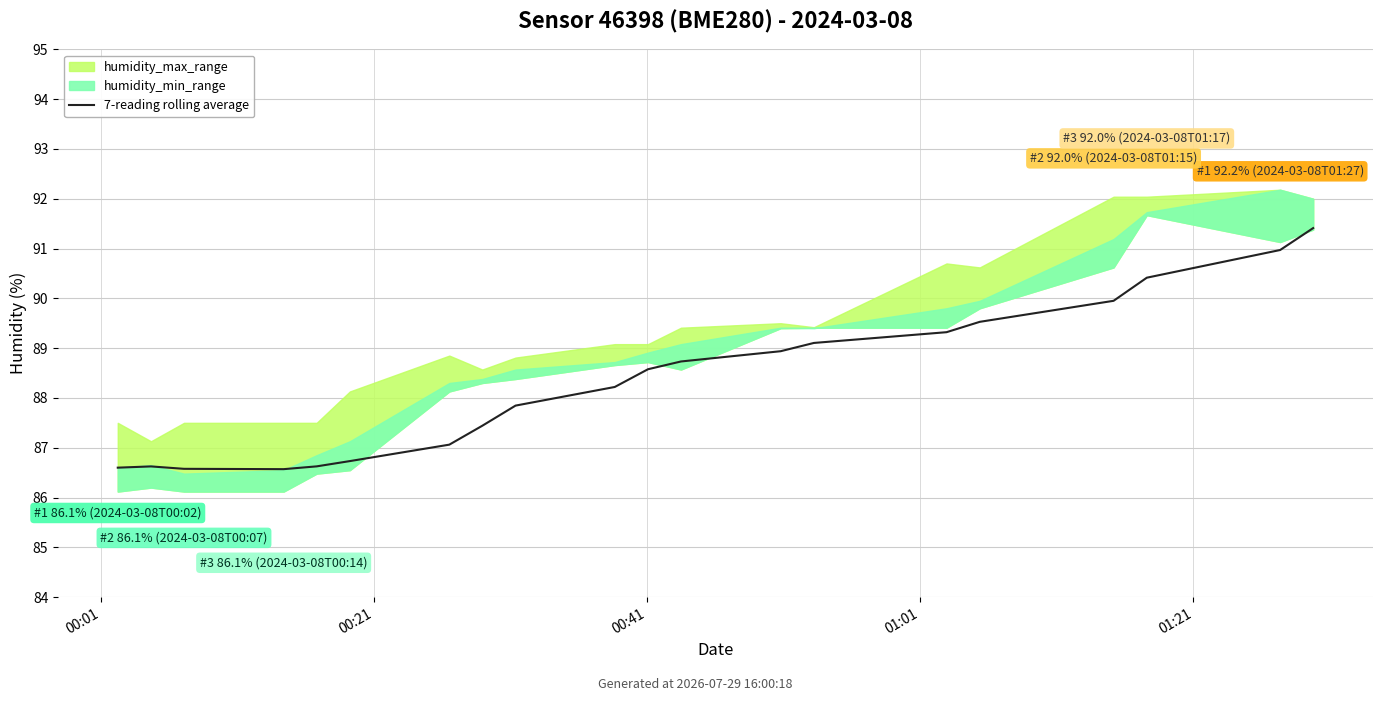

What is the sum of the values at 19 and 15?

180.9